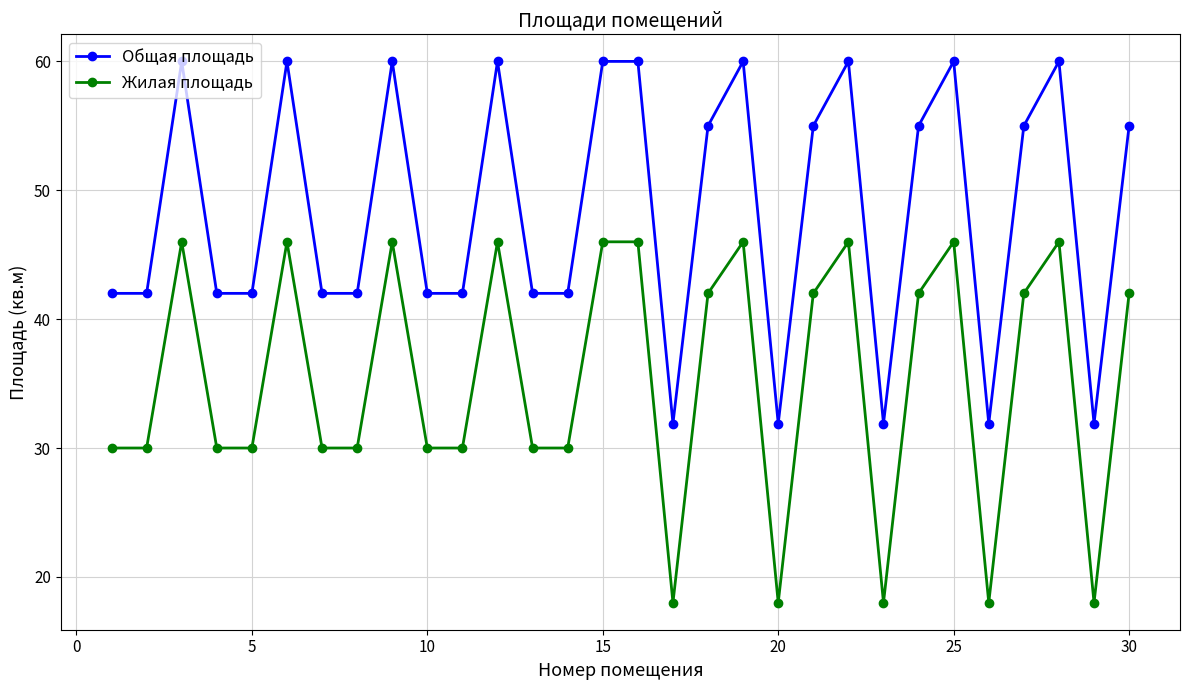

What is the value of the Жилая площадь point at the 25th from the left?

46.0